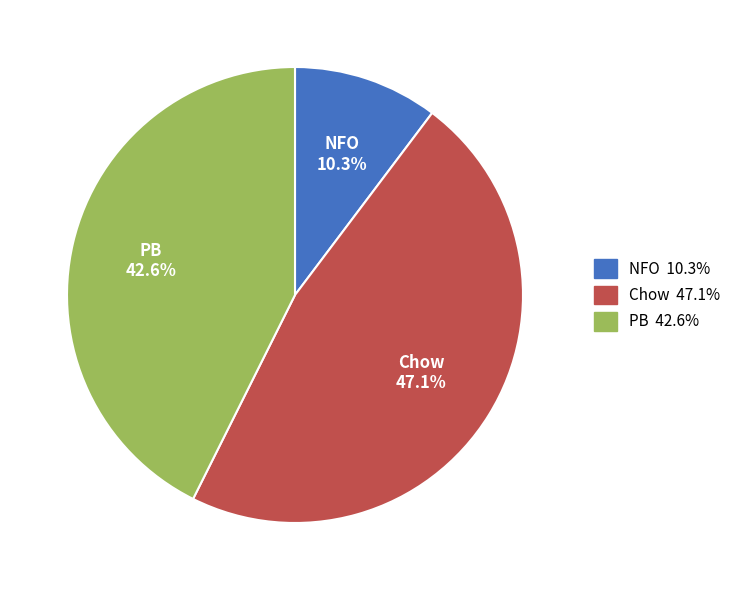

Between PB and NFO, which is larger?

PB